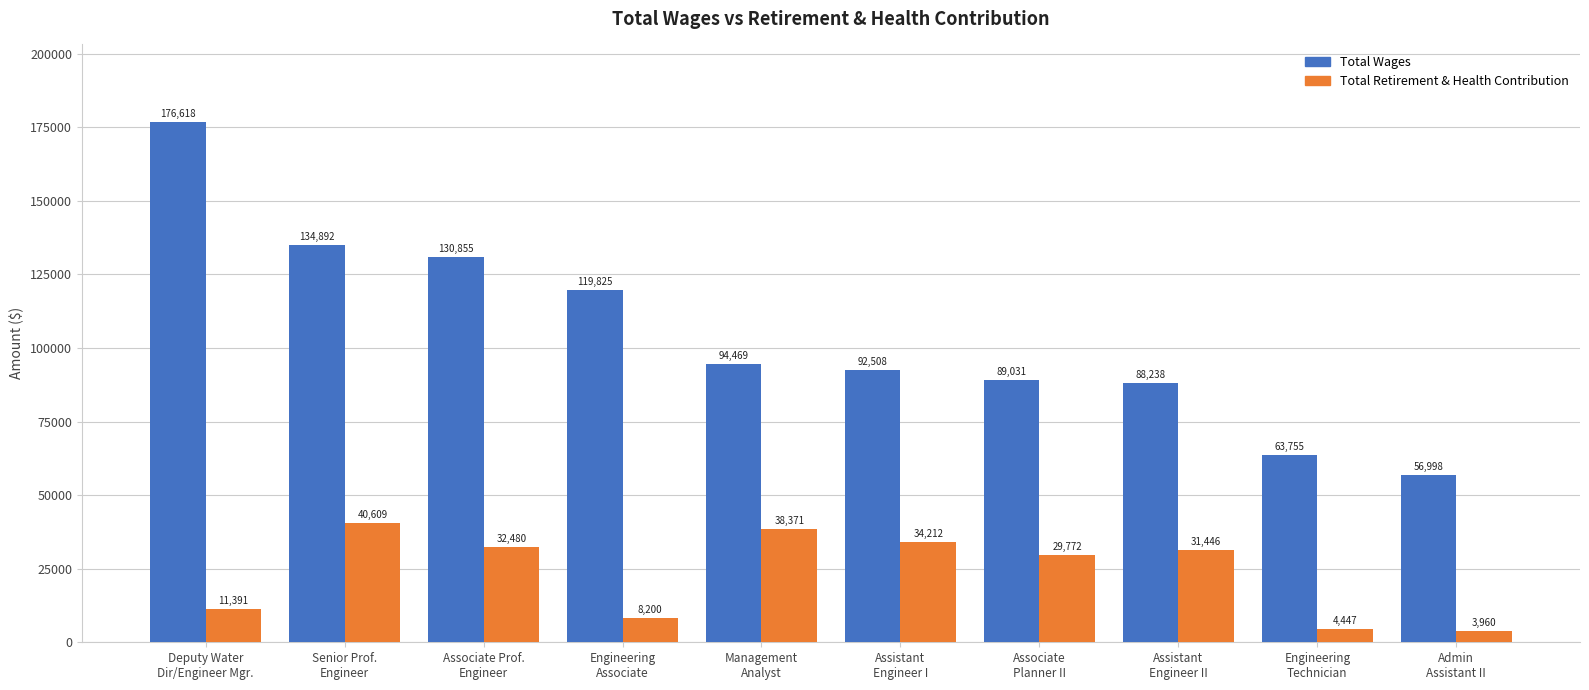

What is the label of the 8th bar from the left?

Assistant
Engineer II